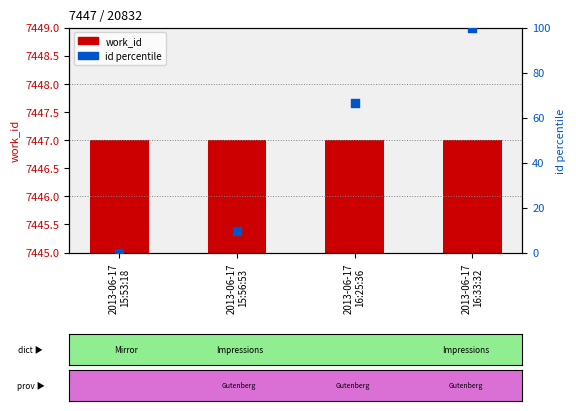

Which series has the widest spread of Y values?

id percentile